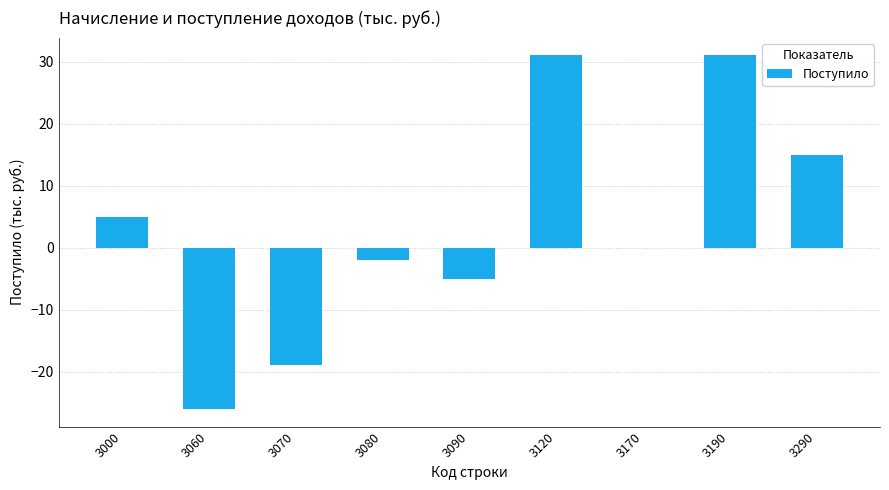

Reading left to right, extract all data points from this chart.

3000=5	3060=-26	3070=-19	3080=-2	3090=-5	3120=31	3170=0	3190=31	3290=15